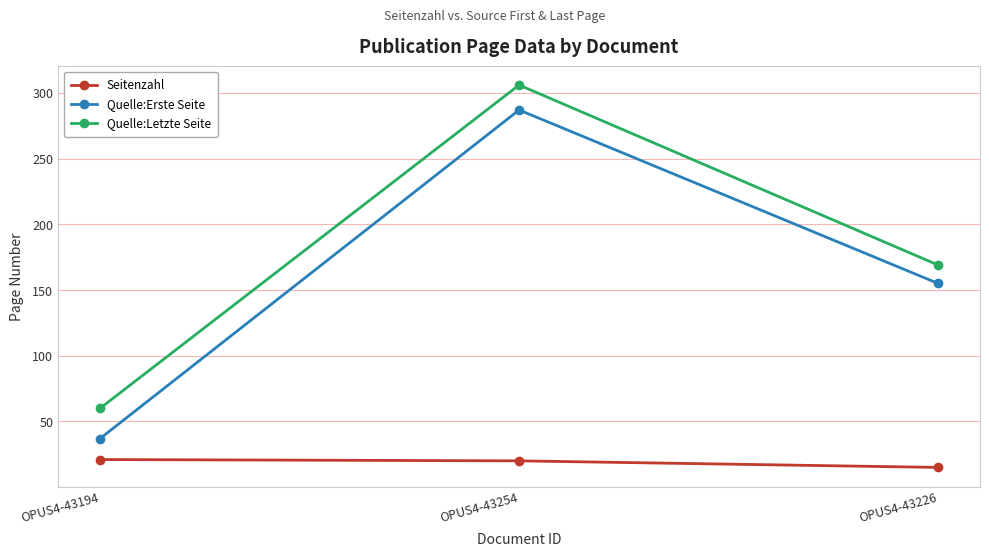

How many lines are shown in the chart?

3